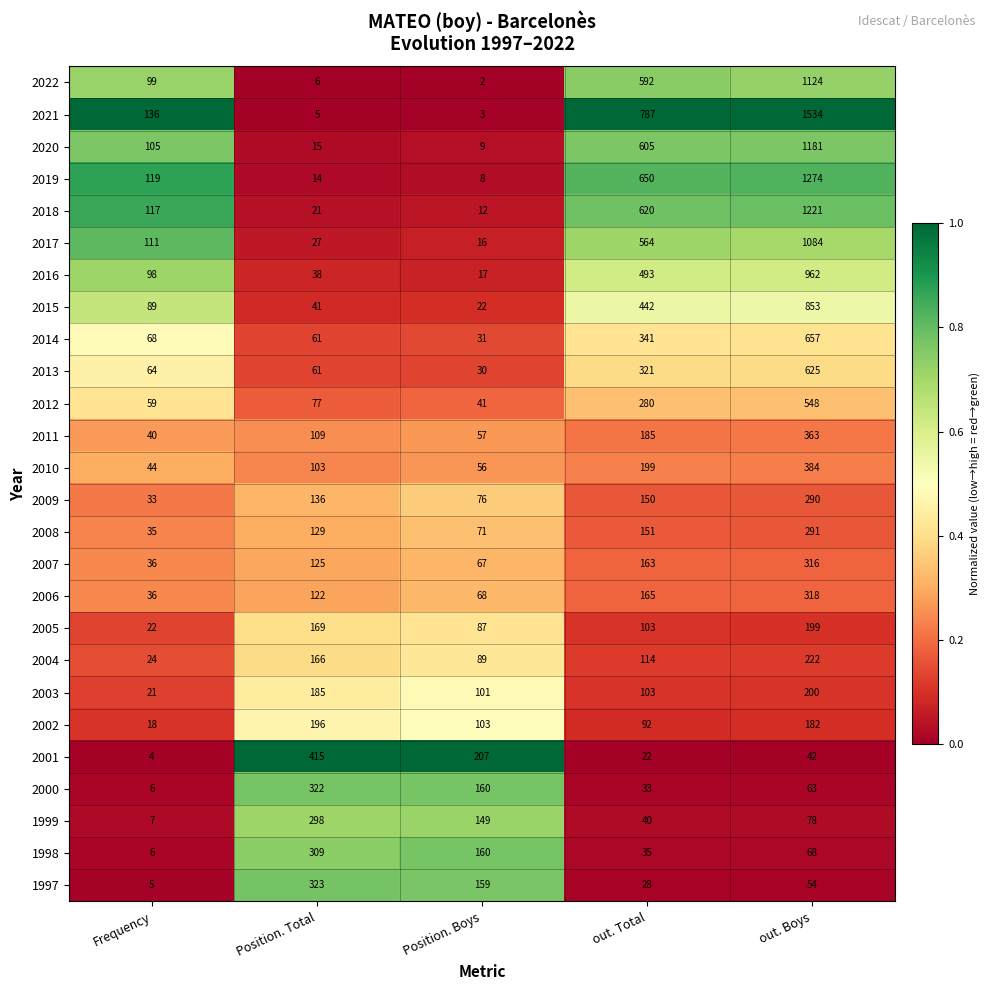

What is the spread (max minus min) of values at Frequency?

132